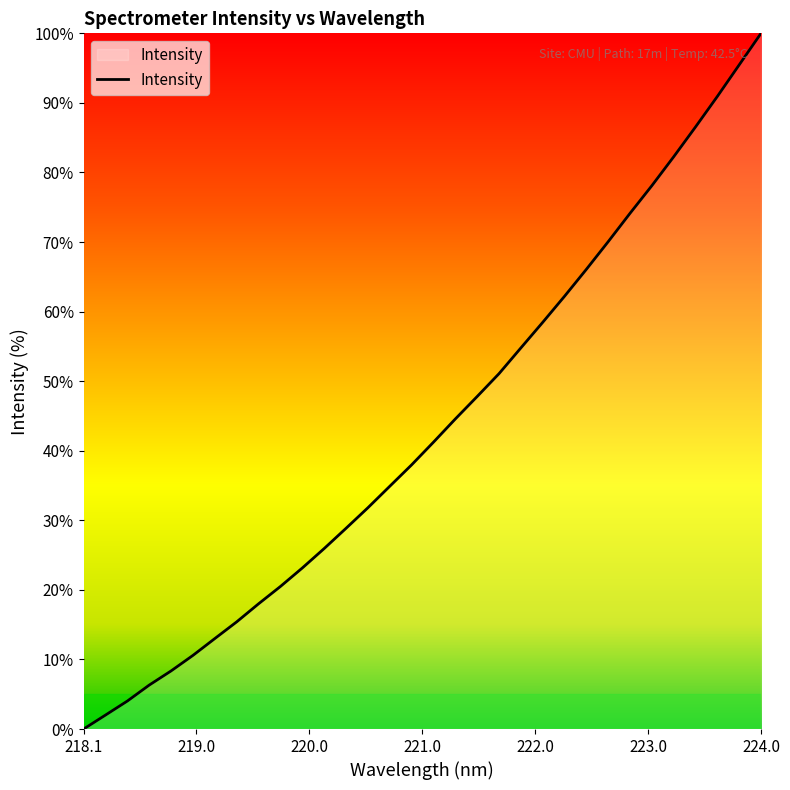

What is the sum of all values?

1384.4